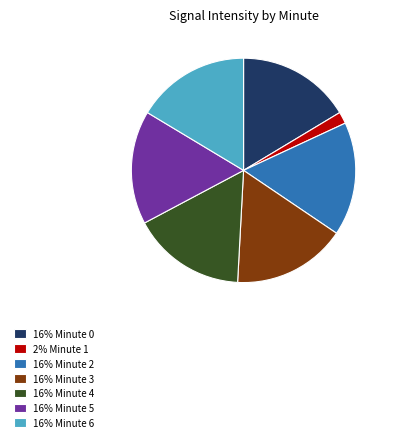

Which slice is the smallest?

2% Minute 1